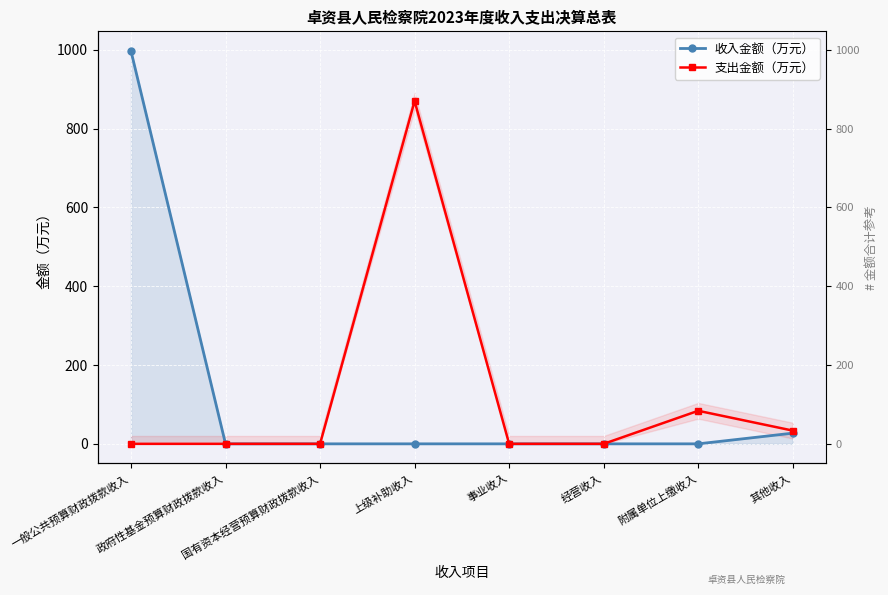

Is the value of 收入金额（万元） at 国有资本经营预算财政拨款收入 greater than the value of 支出金额（万元） at 经营收入?

No